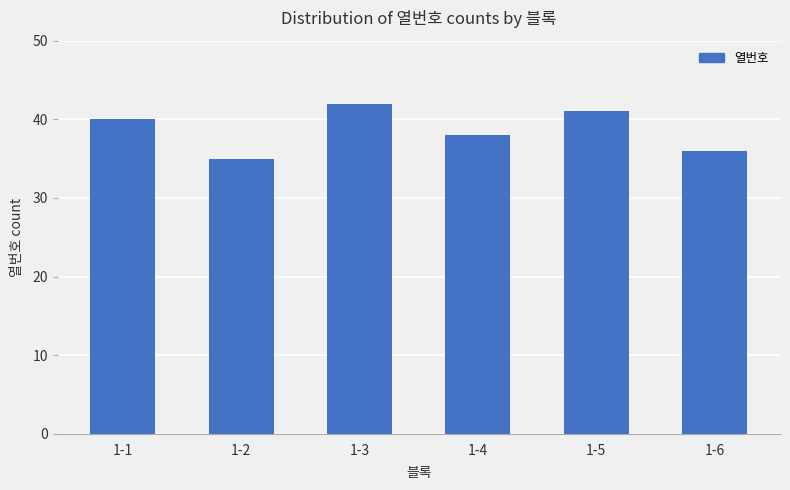

List the labels in order of value, largest first.

1-3, 1-5, 1-1, 1-4, 1-6, 1-2